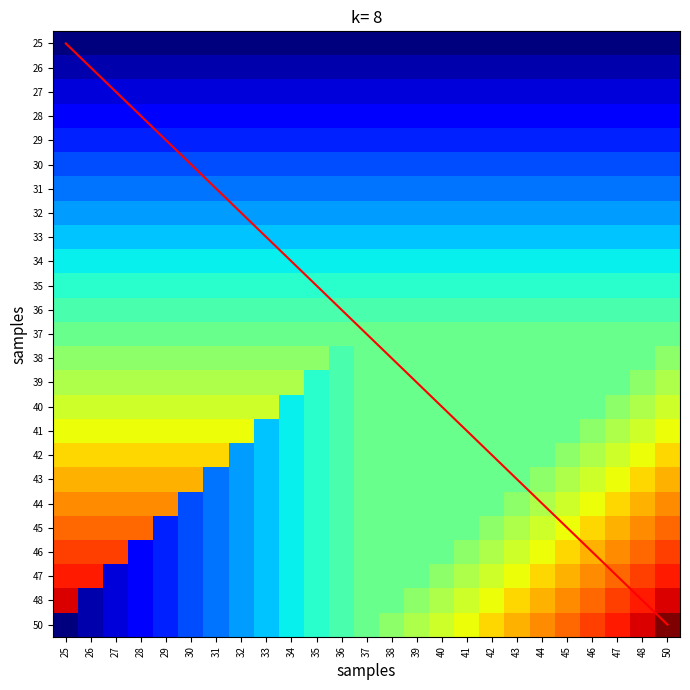

The value of 31 at 42 is 16.7. True or false?

False